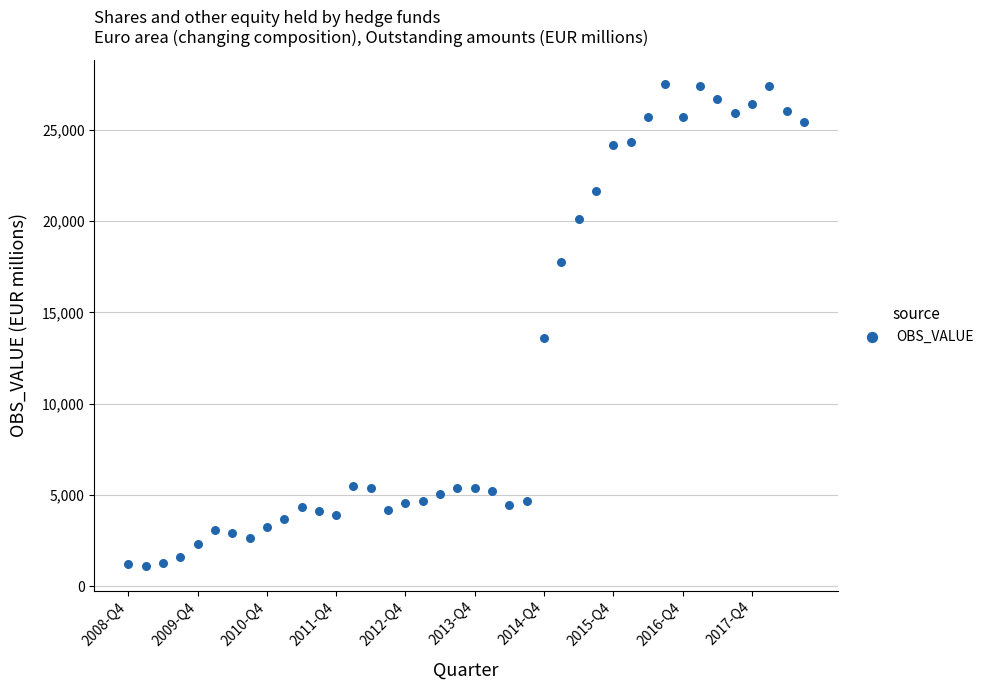

What Y value in the scatter plot is closest to 14305?

13578.2